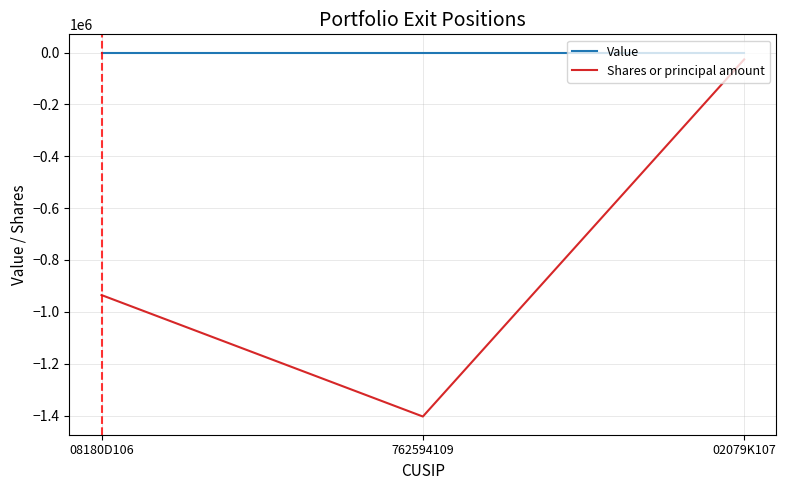

The value of Shares or principal amount at 08180D106 is -935241. True or false?

True